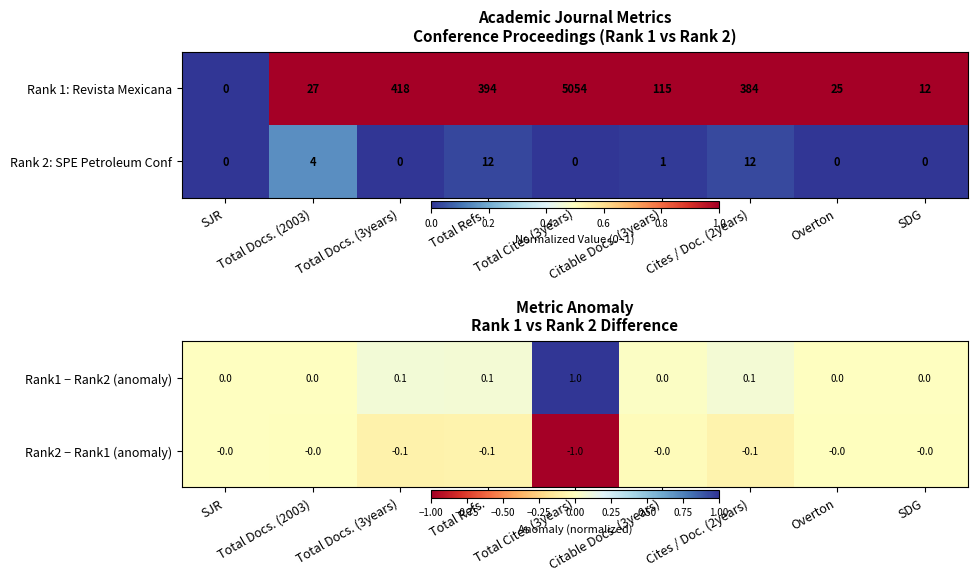

What is the sum of all Rank2 − Rank1 (anomaly) values?

-1.3